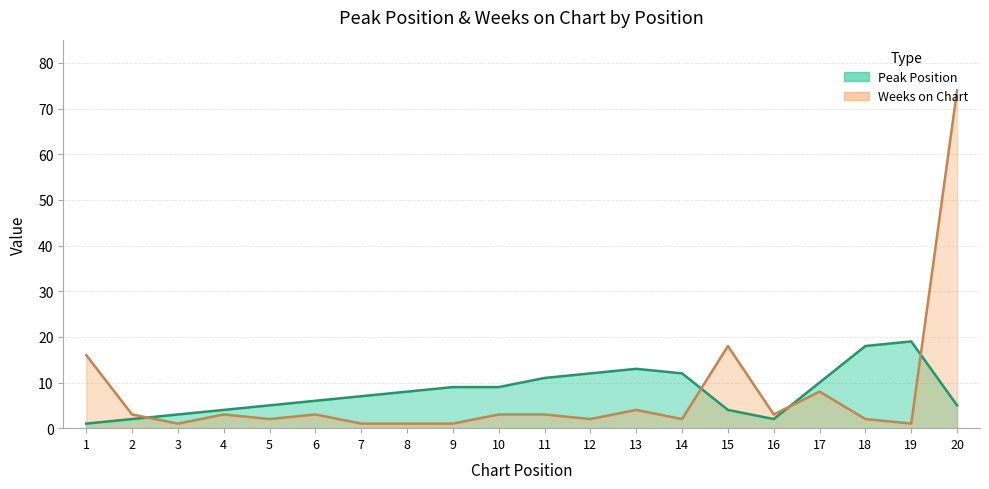

Which has a higher value, 18 or 10?

18